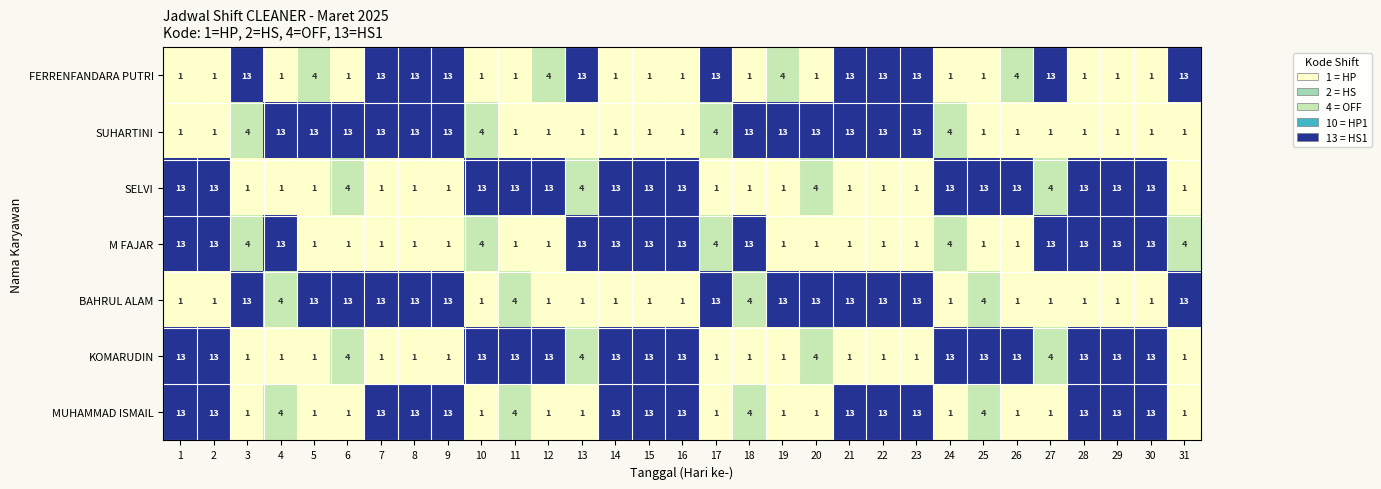

The KOMARUDIN series shows 13 at 11. True or false?

True